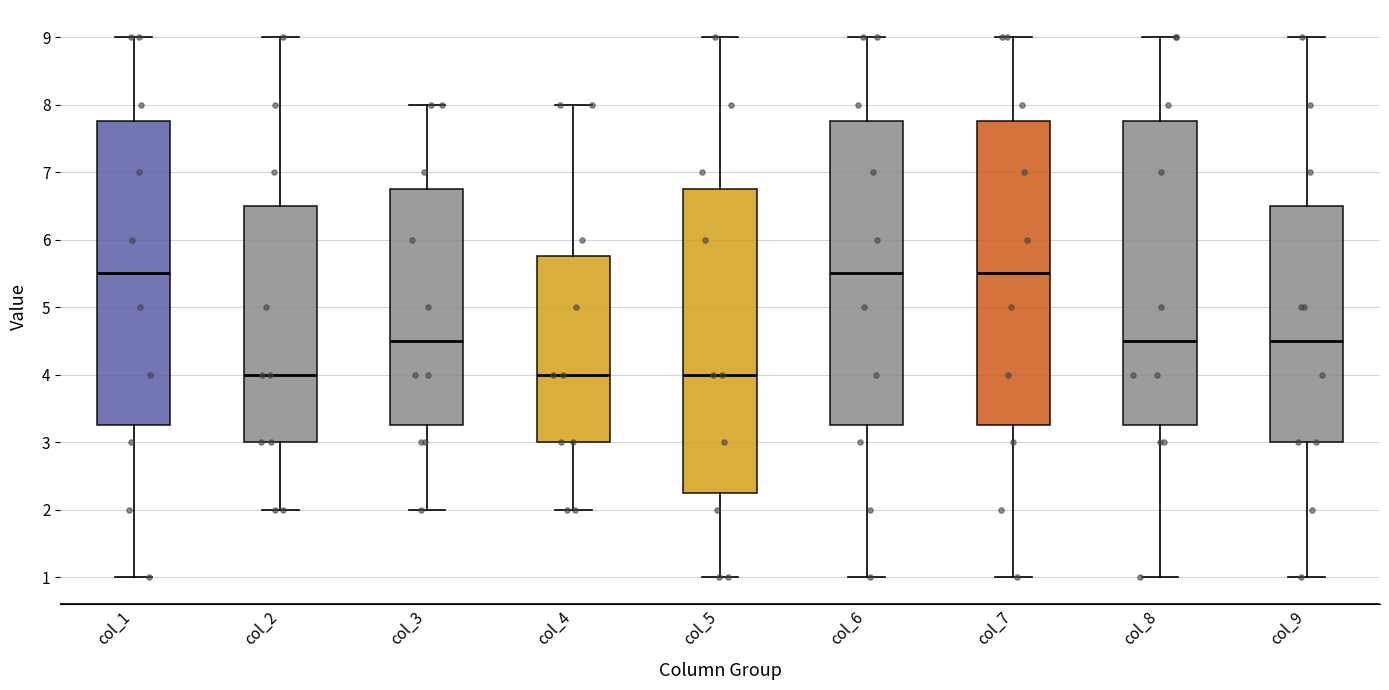

Reading left to right, read every box against the y-axis: the position of its median line, the range the box covers, and the ends of its whiskers. The values are not printed on the chart, so give them approximately, as read against the axis.

col_1: median 5.5, box 3.3 to 7.8, whiskers 1.0 to 9.0
col_2: median 4.0, box 3.0 to 6.5, whiskers 2.0 to 9.0
col_3: median 4.5, box 3.3 to 6.8, whiskers 2.0 to 8.0
col_4: median 4.0, box 3.0 to 5.8, whiskers 2.0 to 8.0
col_5: median 4.0, box 2.3 to 6.8, whiskers 1.0 to 9.0
col_6: median 5.5, box 3.3 to 7.8, whiskers 1.0 to 9.0
col_7: median 5.5, box 3.3 to 7.8, whiskers 1.0 to 9.0
col_8: median 4.5, box 3.3 to 7.8, whiskers 1.0 to 9.0
col_9: median 4.5, box 3.0 to 6.5, whiskers 1.0 to 9.0